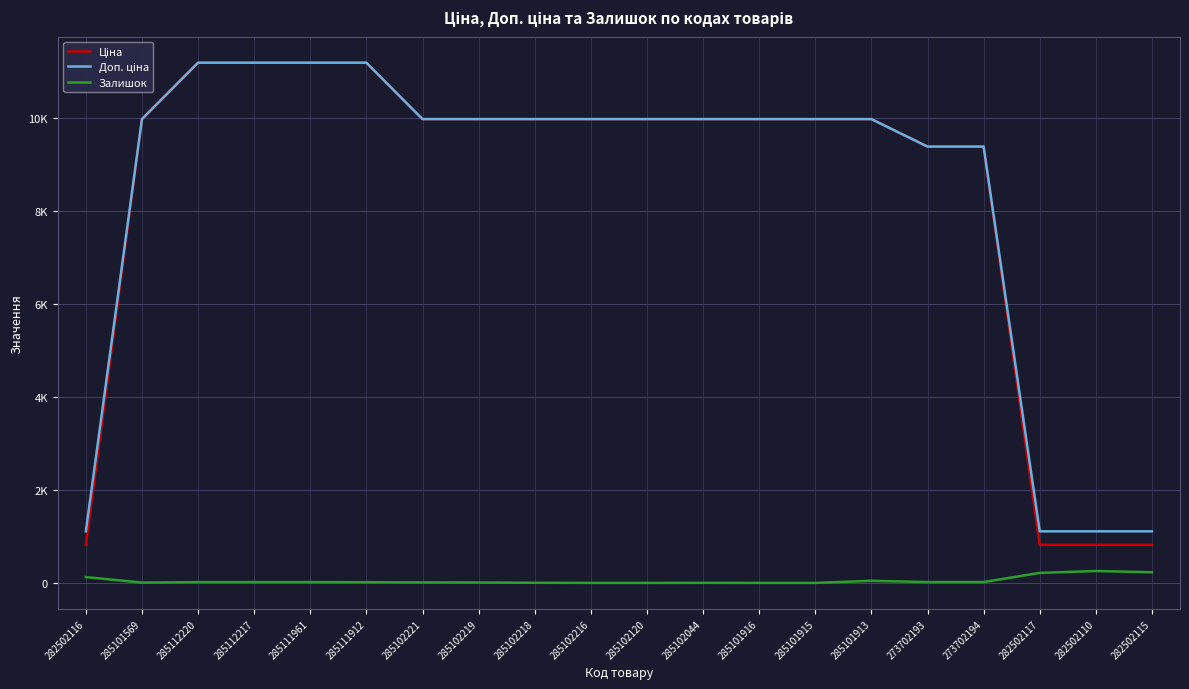

Does the chart display data point markers on the line(s)?

No